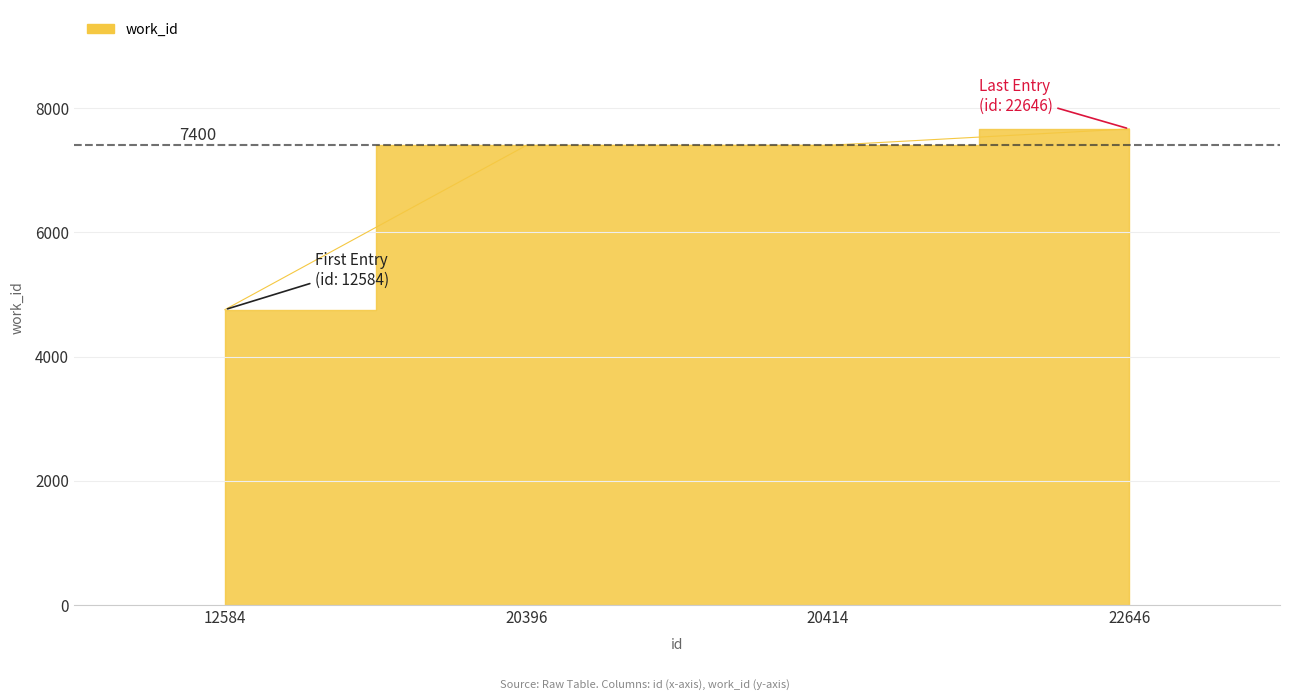

Reading right to left, extract all data points from this chart.

7665	7400	7399	4754